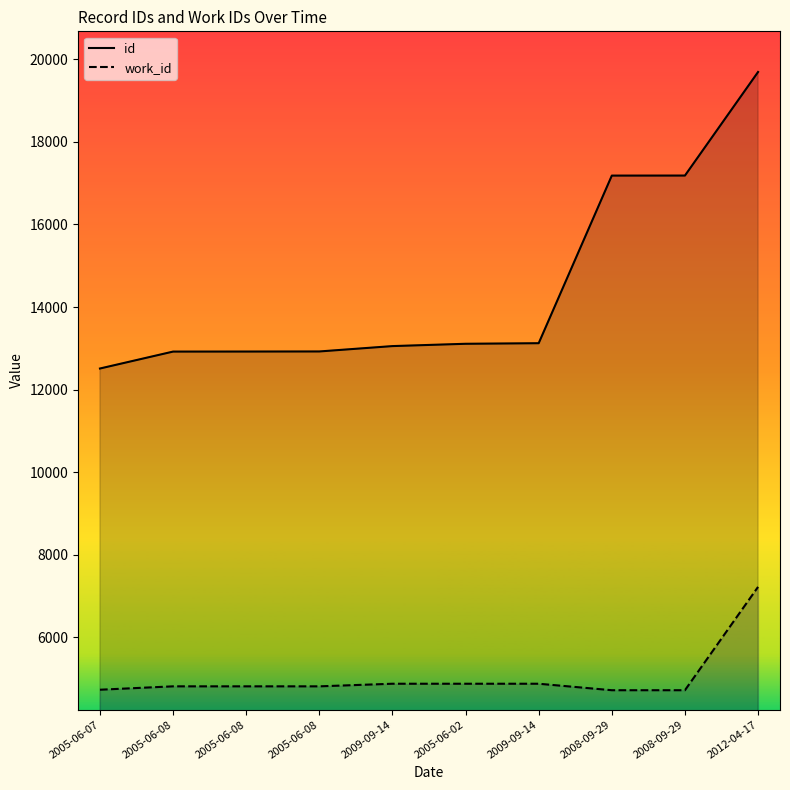

Which has a higher value, 2005-06-08 or 2005-06-08?

2005-06-08